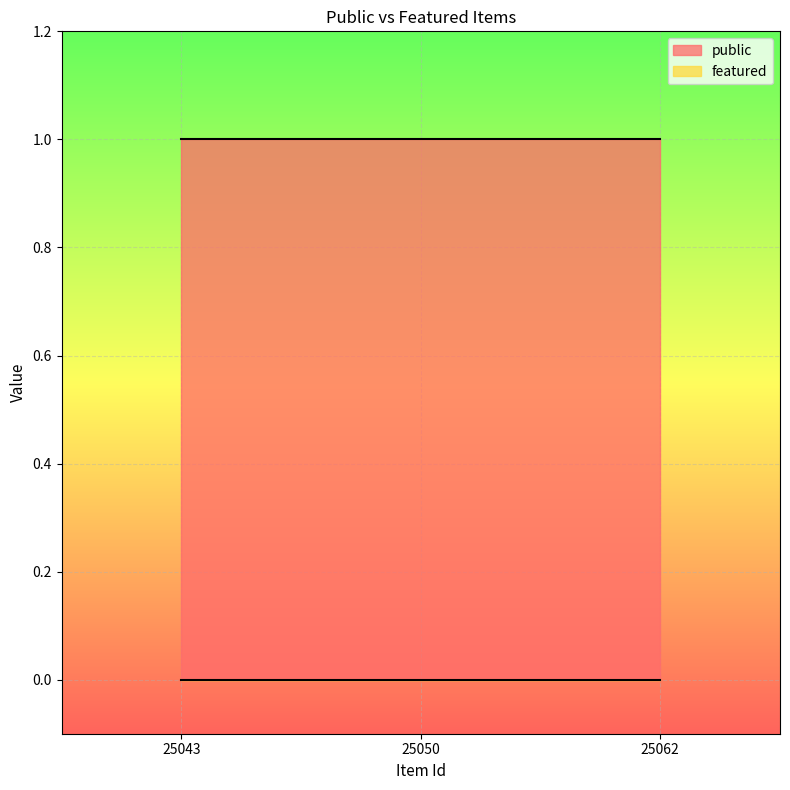

How many data points does each series have?

3